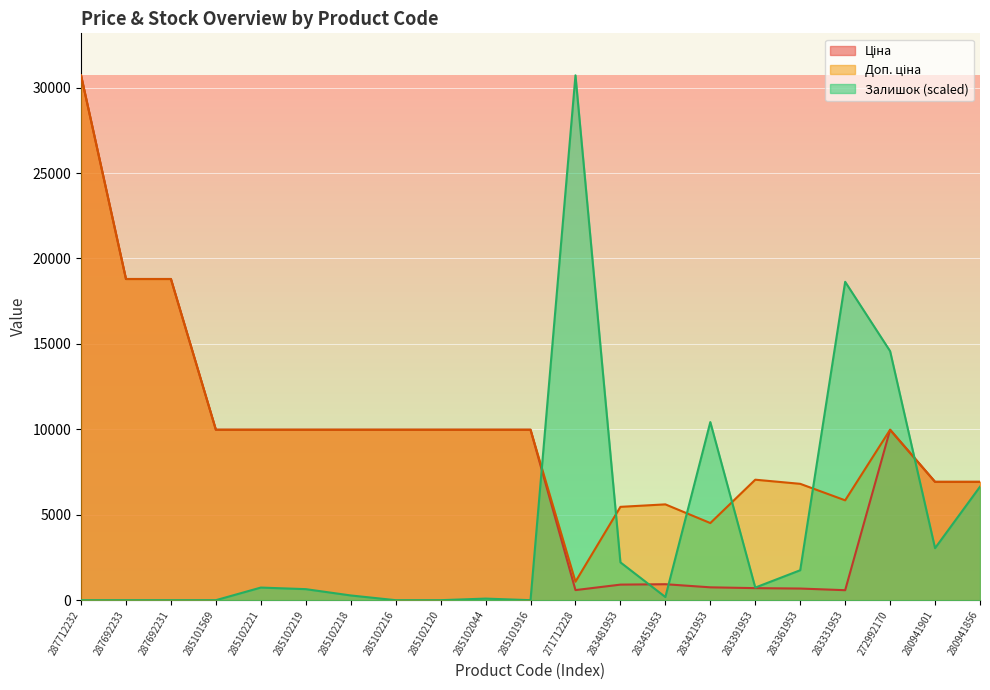

Rank the series by their maximum value, from lowest to highest.

Ціна, Доп. ціна, Залишок